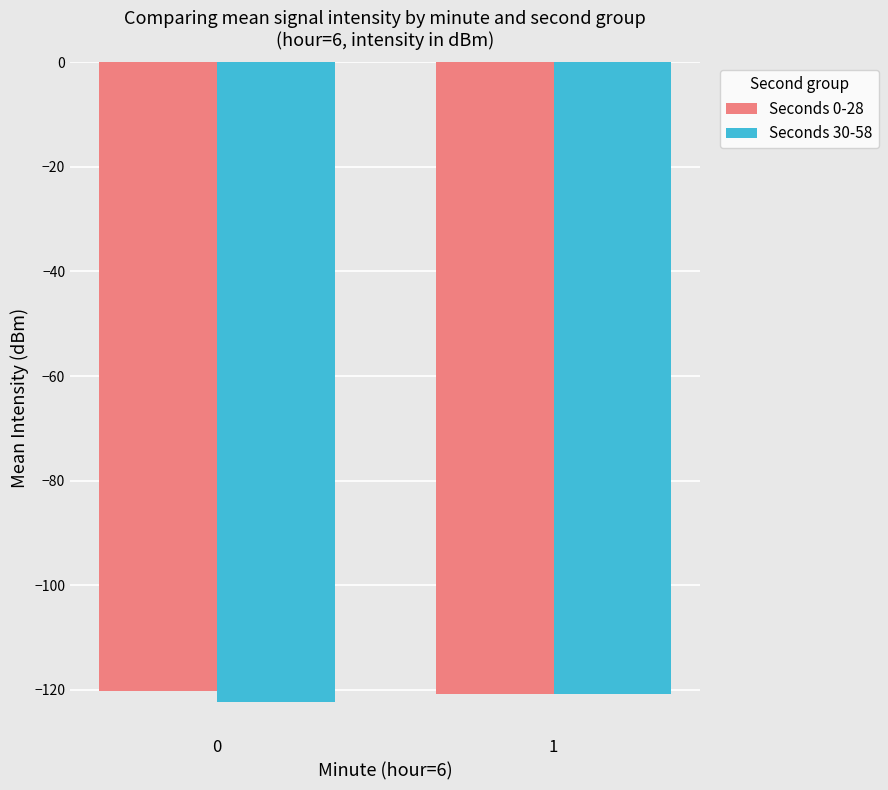

List the series in order of their overall mean, highest first.

Seconds 0-28, Seconds 30-58